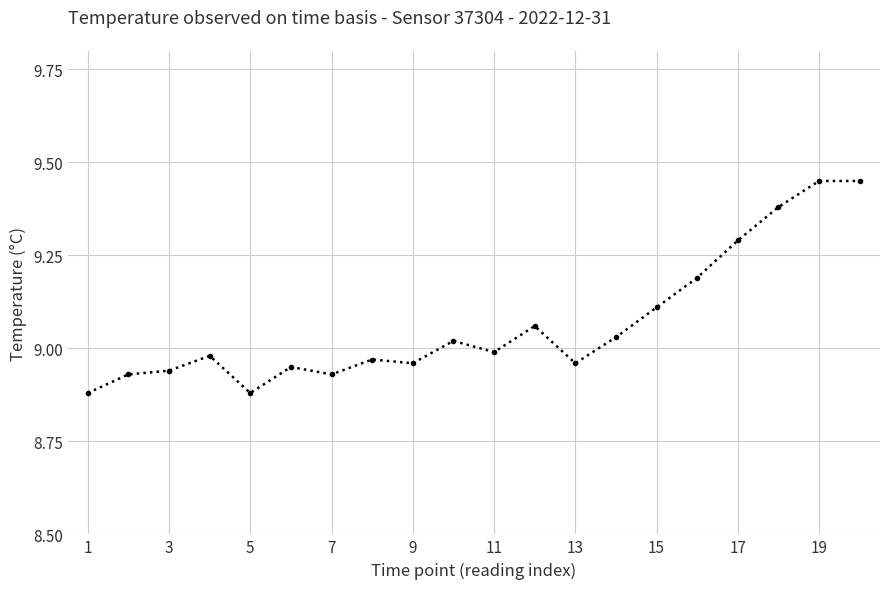

What is the difference between the second highest and minimum values?

0.6